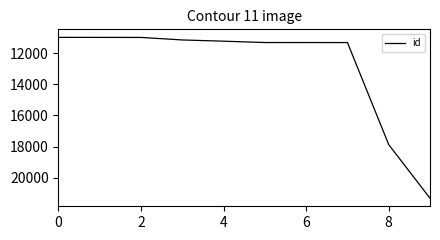

What is the smallest value displayed?

10995